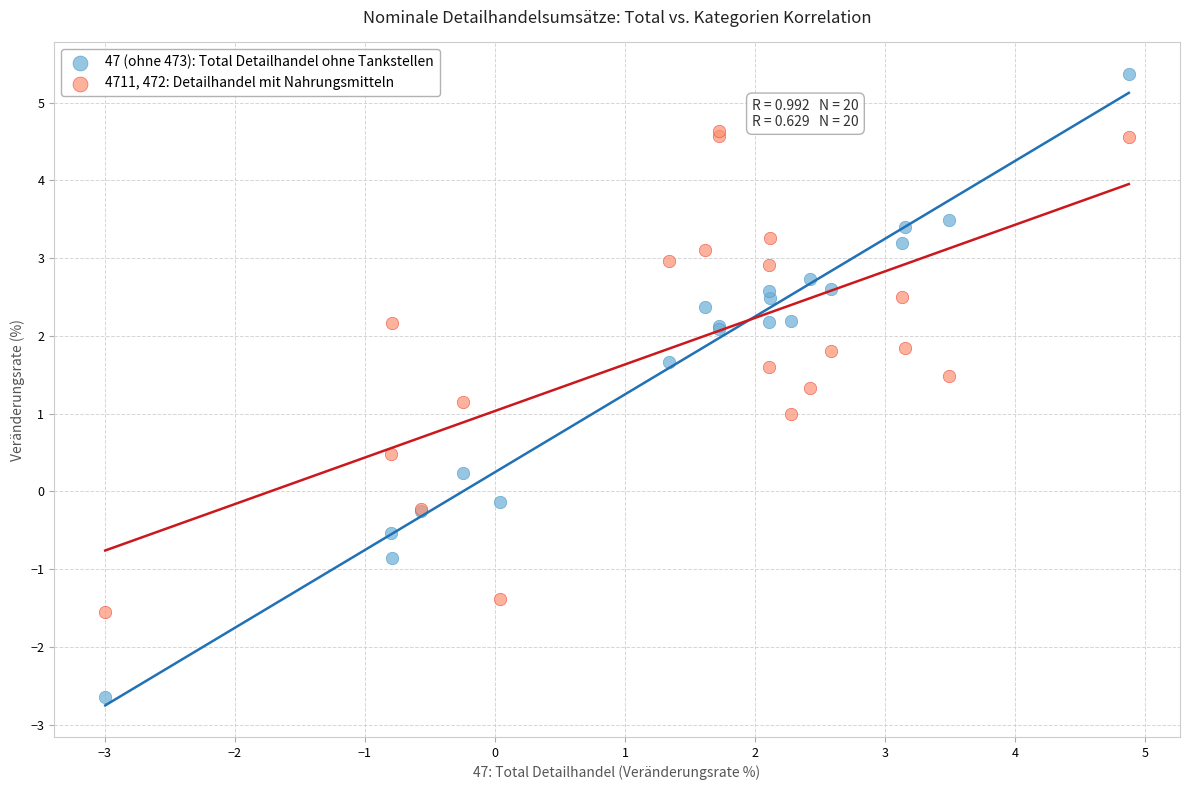

Which series reaches the minimum Y coordinate?

47 (ohne 473): Total Detailhandel ohne Tankstellen